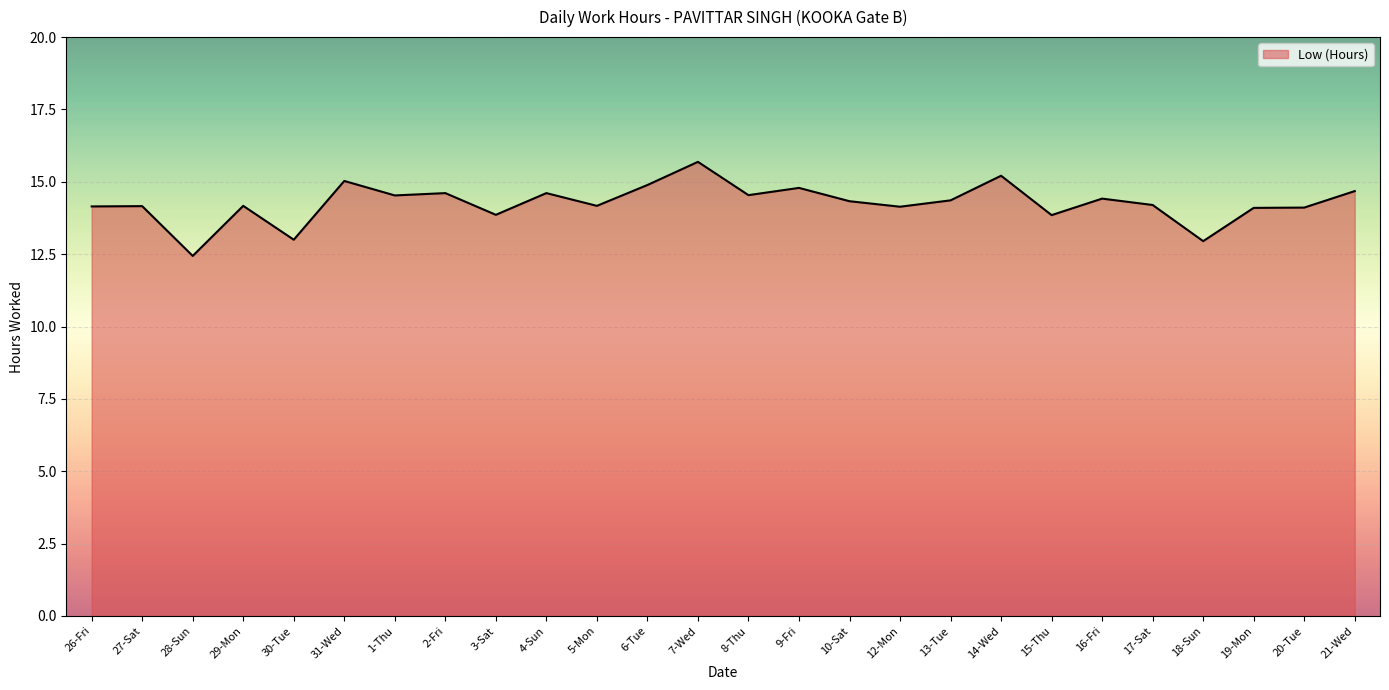

Is it true that the value at 10-Sat is 5.5?

False